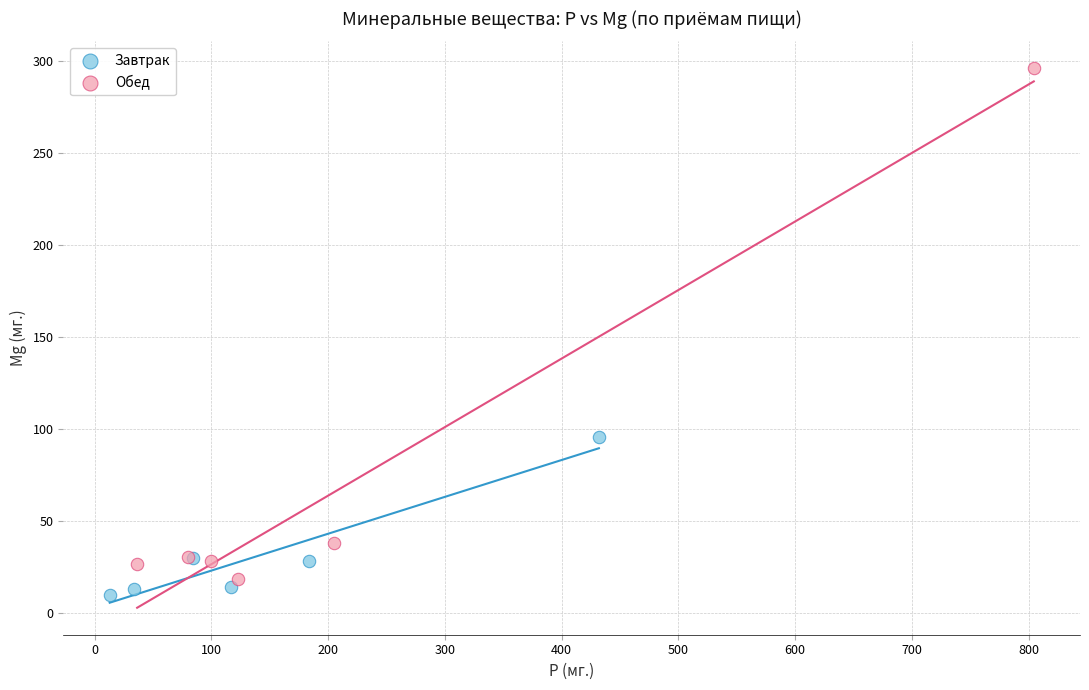

What are all the series names shown in the legend?

Завтрак, Обед